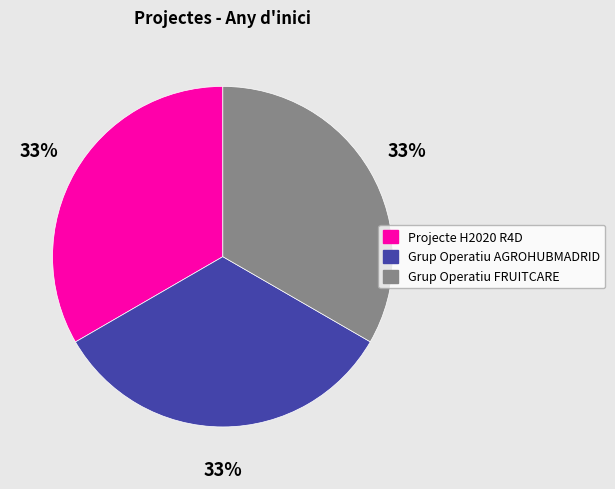

Approximately how many times larger is the value at Projecte H2020 R4D compared to Grup Operatiu FRUITCARE?

1.0